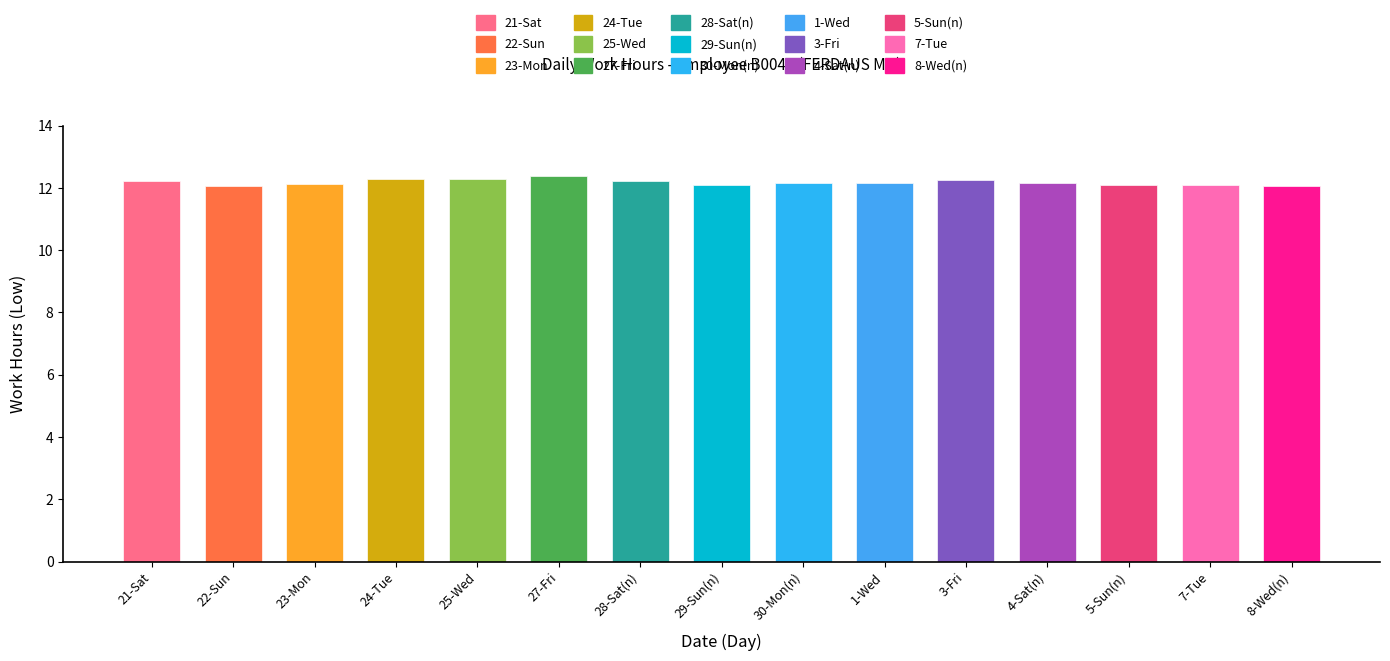

True or false: the data shows 3.4 at 7-Tue.

False